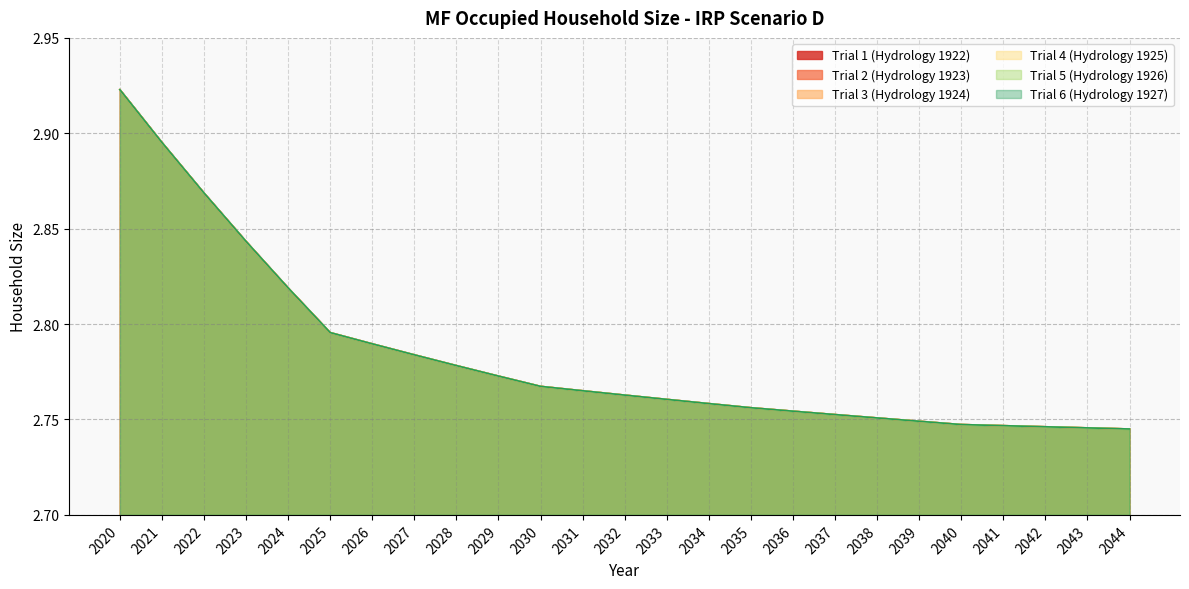

Reading left to right, what are all the values shown in this chart?

Trial 1 (Hydrology 1922): 2020=2.9	2021=2.9	2022=2.9	2023=2.8	2024=2.8	2025=2.8	2026=2.8	2027=2.8	2028=2.8	2029=2.8	2030=2.8	2031=2.8	2032=2.8	2033=2.8	2034=2.8	2035=2.8	2036=2.8	2037=2.8	2038=2.8	2039=2.7	2040=2.7	2041=2.7	2042=2.7	2043=2.7	2044=2.7
Trial 2 (Hydrology 1923): 2020=2.9	2021=2.9	2022=2.9	2023=2.8	2024=2.8	2025=2.8	2026=2.8	2027=2.8	2028=2.8	2029=2.8	2030=2.8	2031=2.8	2032=2.8	2033=2.8	2034=2.8	2035=2.8	2036=2.8	2037=2.8	2038=2.8	2039=2.7	2040=2.7	2041=2.7	2042=2.7	2043=2.7	2044=2.7
Trial 3 (Hydrology 1924): 2020=2.9	2021=2.9	2022=2.9	2023=2.8	2024=2.8	2025=2.8	2026=2.8	2027=2.8	2028=2.8	2029=2.8	2030=2.8	2031=2.8	2032=2.8	2033=2.8	2034=2.8	2035=2.8	2036=2.8	2037=2.8	2038=2.8	2039=2.7	2040=2.7	2041=2.7	2042=2.7	2043=2.7	2044=2.7
Trial 4 (Hydrology 1925): 2020=2.9	2021=2.9	2022=2.9	2023=2.8	2024=2.8	2025=2.8	2026=2.8	2027=2.8	2028=2.8	2029=2.8	2030=2.8	2031=2.8	2032=2.8	2033=2.8	2034=2.8	2035=2.8	2036=2.8	2037=2.8	2038=2.8	2039=2.7	2040=2.7	2041=2.7	2042=2.7	2043=2.7	2044=2.7
Trial 5 (Hydrology 1926): 2020=2.9	2021=2.9	2022=2.9	2023=2.8	2024=2.8	2025=2.8	2026=2.8	2027=2.8	2028=2.8	2029=2.8	2030=2.8	2031=2.8	2032=2.8	2033=2.8	2034=2.8	2035=2.8	2036=2.8	2037=2.8	2038=2.8	2039=2.7	2040=2.7	2041=2.7	2042=2.7	2043=2.7	2044=2.7
Trial 6 (Hydrology 1927): 2020=2.9	2021=2.9	2022=2.9	2023=2.8	2024=2.8	2025=2.8	2026=2.8	2027=2.8	2028=2.8	2029=2.8	2030=2.8	2031=2.8	2032=2.8	2033=2.8	2034=2.8	2035=2.8	2036=2.8	2037=2.8	2038=2.8	2039=2.7	2040=2.7	2041=2.7	2042=2.7	2043=2.7	2044=2.7